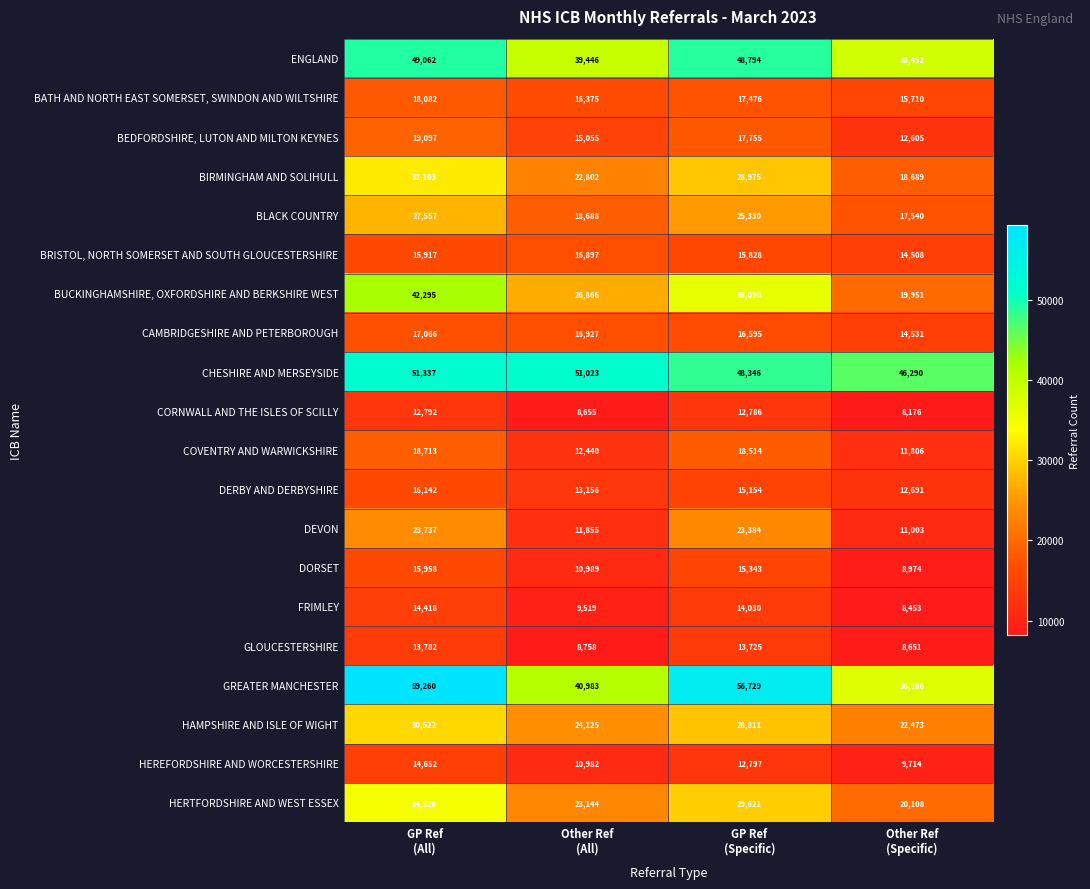

What is the greatest value displayed?

59260